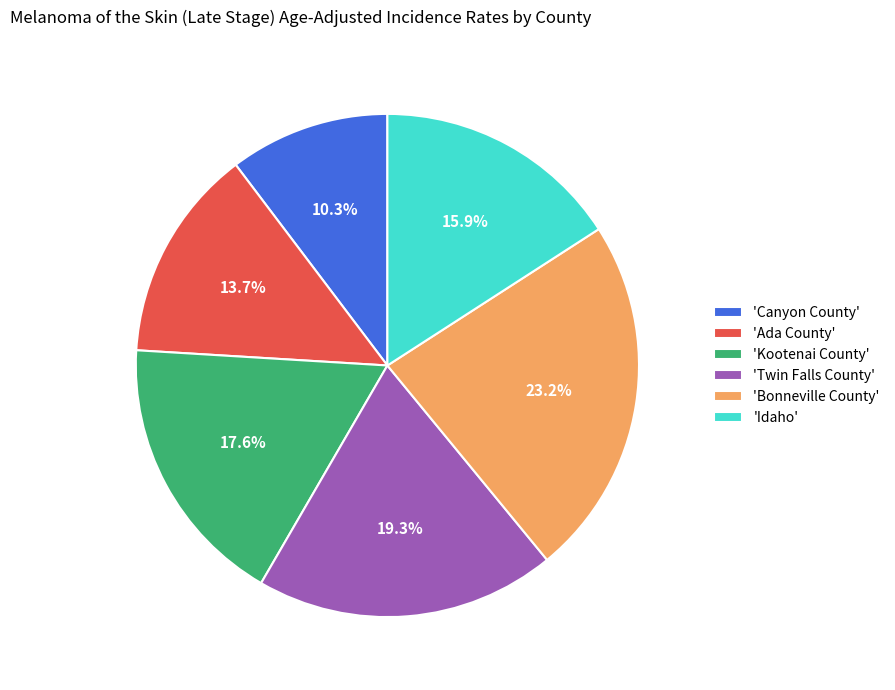

Is the sum of 'Bonneville County' and 'Canyon County' greater than half?

No